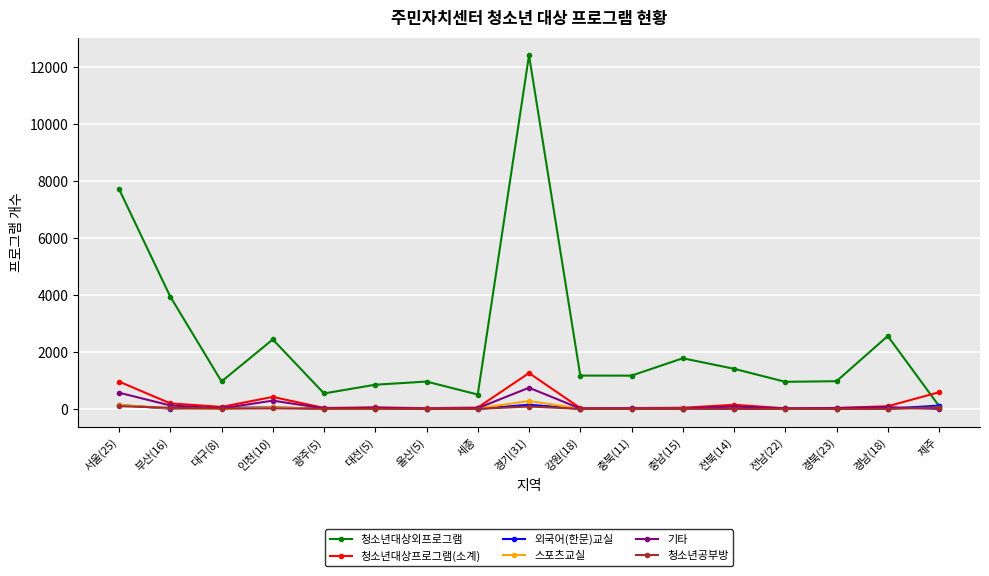

Where does the 스포츠교실 series first go above 12?

서울(25)